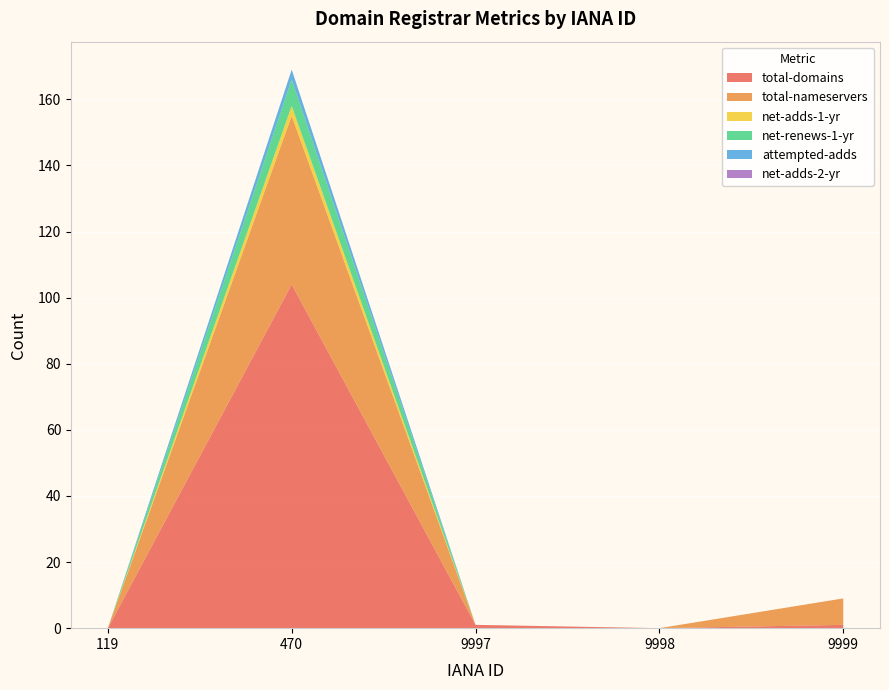

Reading right to left, extract all data points from this chart.

total-domains: 1	0	1	104	0
total-nameservers: 8	0	0	51	0
net-adds-1-yr: 0	0	0	3	0
net-renews-1-yr: 0	0	0	8	0
attempted-adds: 0	0	0	3	0
net-adds-2-yr: 0	0	0	0	0